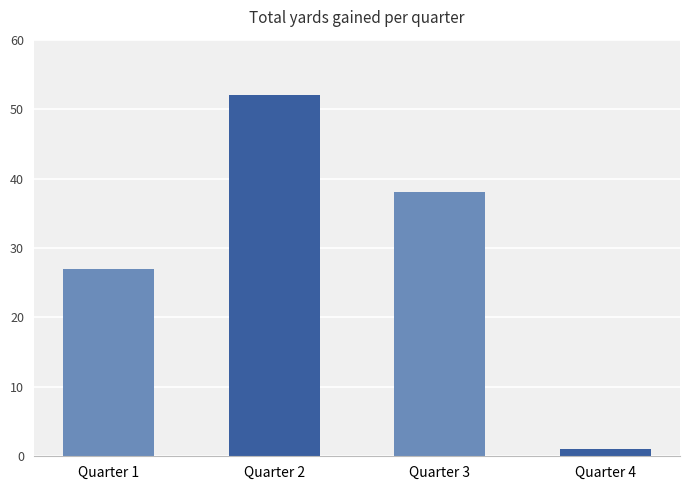

What is the change in value from Quarter 3 to Quarter 4?

-37